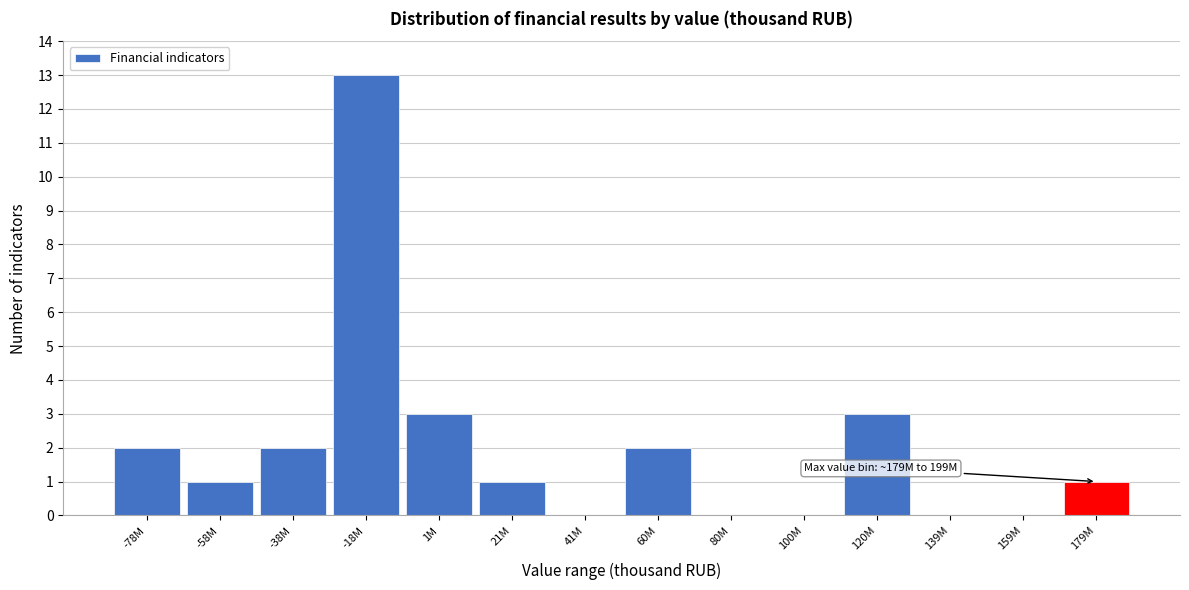

Reading left to right, what are all the values shown in this chart?

-78M=2	-58M=1	-38M=2	-18M=13	1M=3	21M=1	41M=0	60M=2	80M=0	100M=0	120M=3	139M=0	159M=0	179M=1